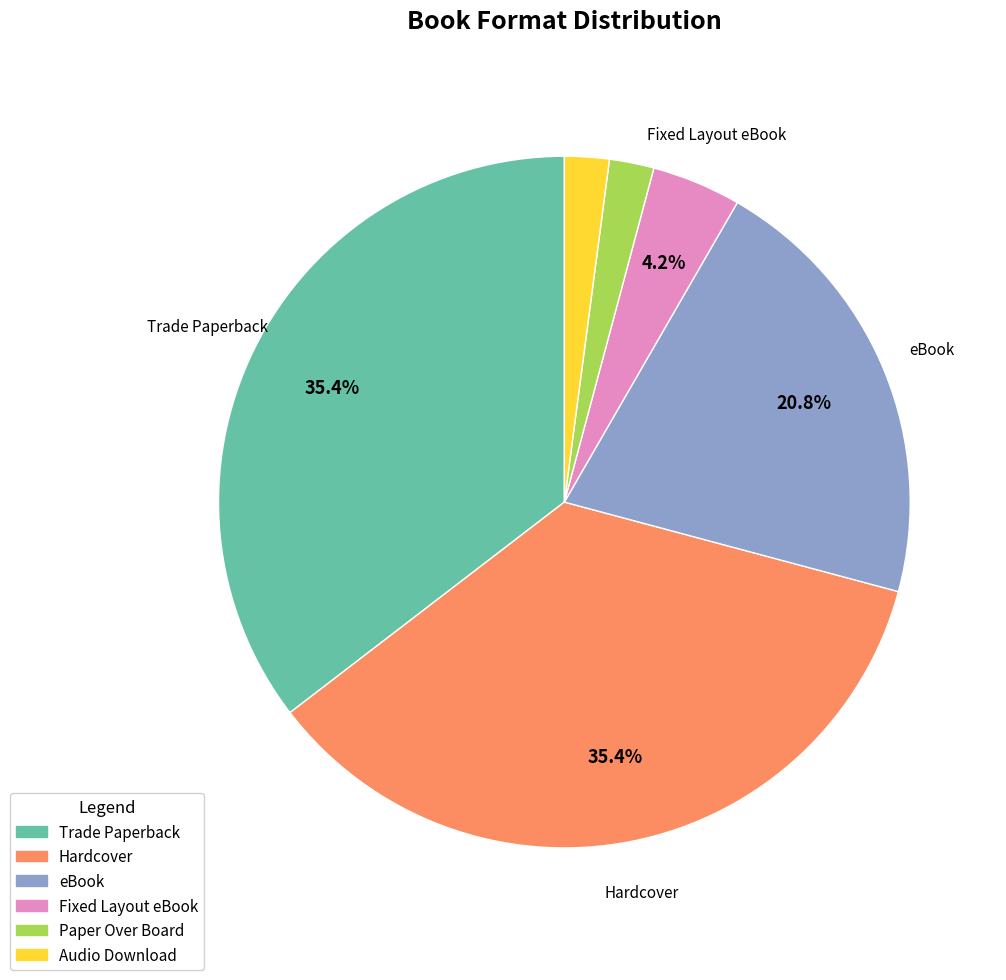

How much of the chart is everything except Fixed Layout eBook?

95.8%